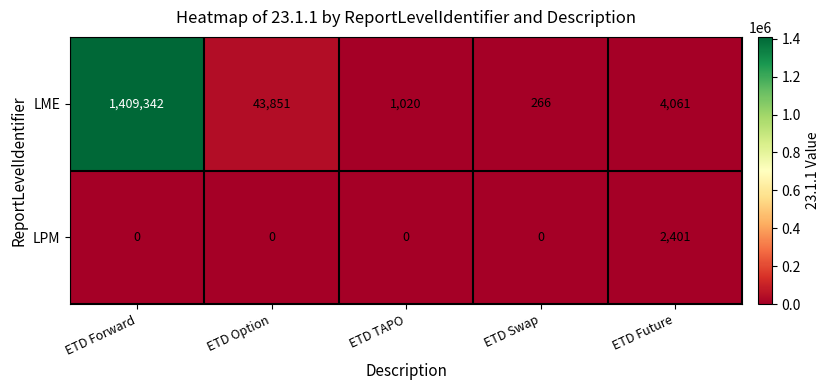

What is the sum of all LME values?

1458540